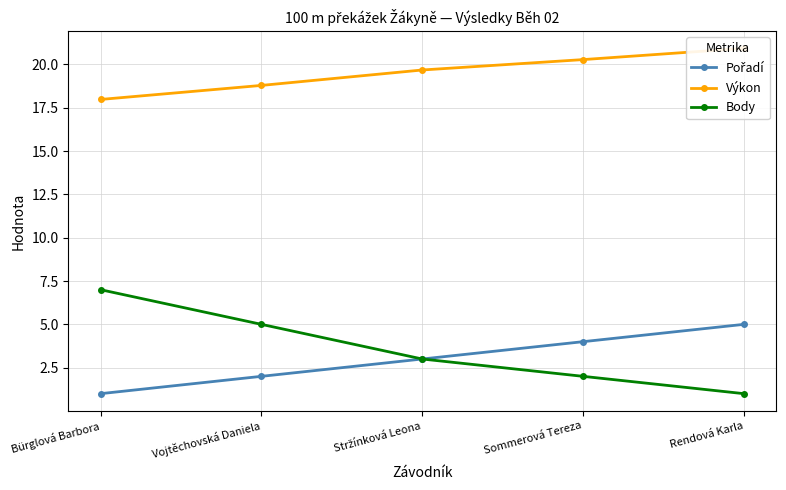

What is the value of the Pořadí point at the 3rd from the left?

3.0